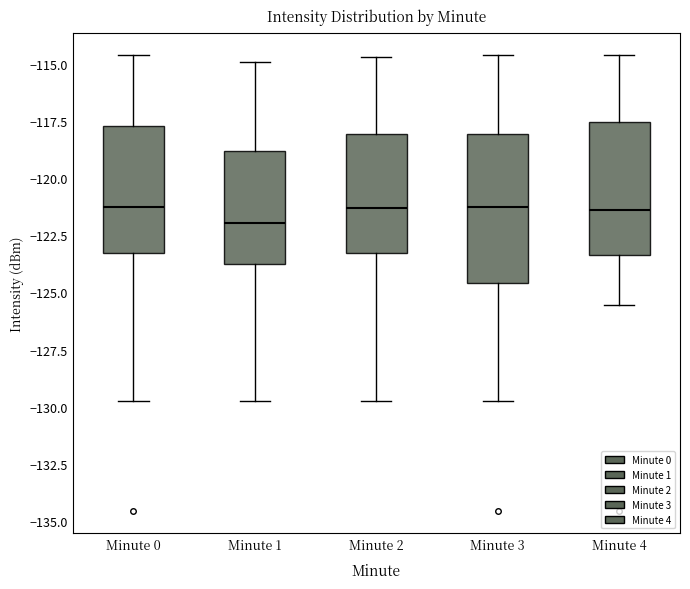

Where does the lower whisker of the box for Minute 0 end on the y-axis? The values are not printed on the chart, so give them approximately, as read against the axis.

-129.5